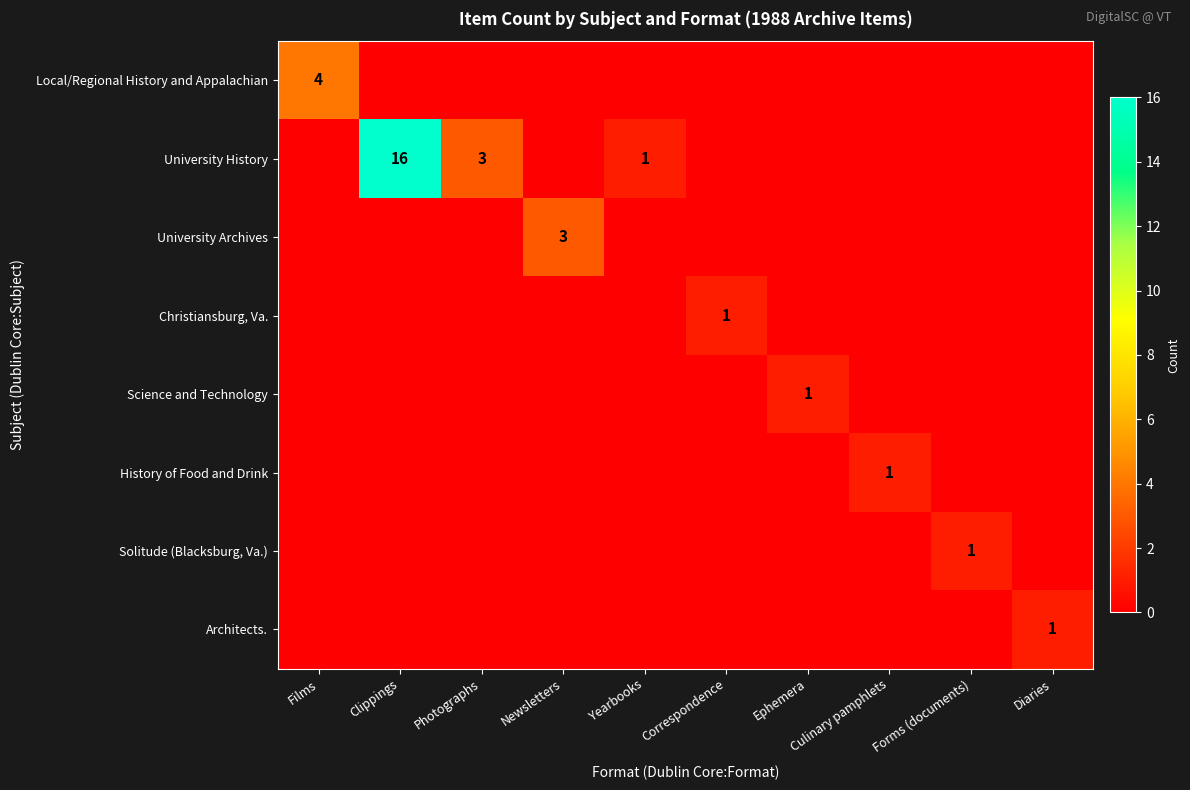

What is the difference between the maximum and minimum values in the Architects. series?

1